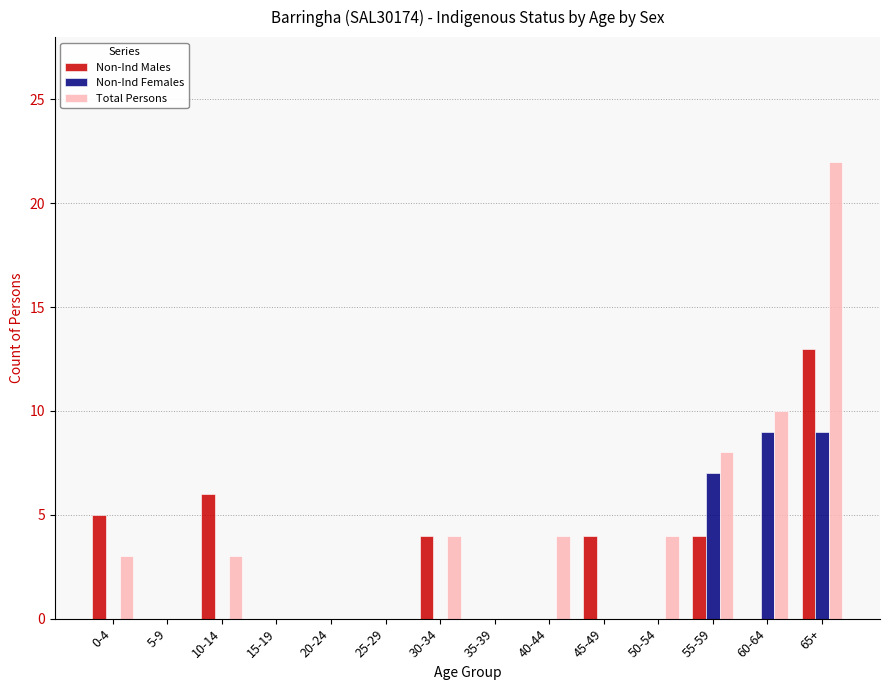

The Non-Ind Males series shows 0 at 15-19. True or false?

True